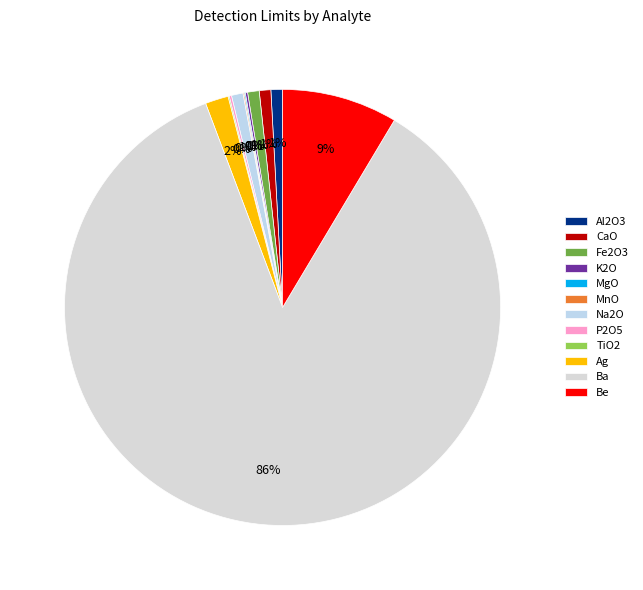

Combined, do P2O5 and MgO account for over 50%?

No